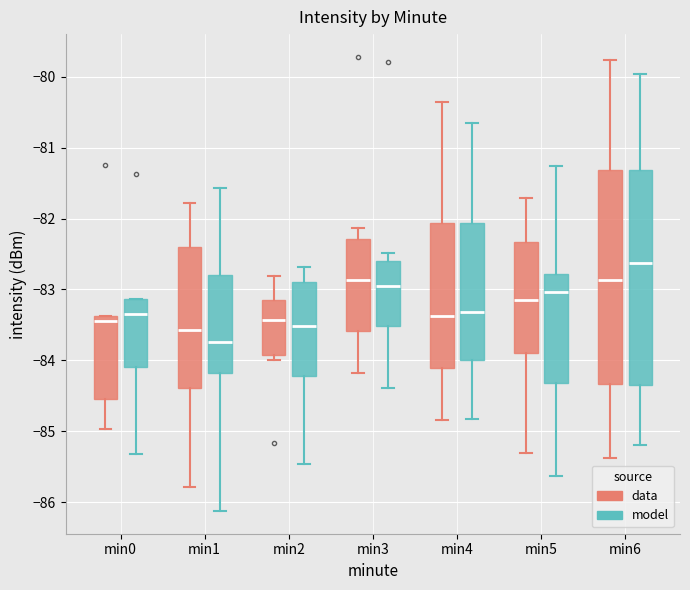

Reading left to right, read every box against the y-axis: the position of its median line, the range the box covers, and the ends of its whiskers. The values are not printed on the chart, so give them approximately, as read against the axis.

min0 (data): median -83.4 (just below the box's upper edge), box -84.5 to -83.4, whiskers -85.0 to -83.4
min0 (model): median -83.3, box -84.1 to -83.1, whiskers -85.3 to -83.1
min1 (data): median -83.6, box -84.4 to -82.4, whiskers -85.8 to -81.8
min1 (model): median -83.7, box -84.2 to -82.8, whiskers -86.1 to -81.6
min2 (data): median -83.4, box -83.9 to -83.1, whiskers -84.0 to -82.8
min2 (model): median -83.5, box -84.2 to -82.9, whiskers -85.5 to -82.7
min3 (data): median -82.9, box -83.6 to -82.3, whiskers -84.2 to -82.1
min3 (model): median -83.0, box -83.5 to -82.6, whiskers -84.4 to -82.5
min4 (data): median -83.4, box -84.1 to -82.1, whiskers -84.8 to -80.3
min4 (model): median -83.3, box -84.0 to -82.1, whiskers -84.8 to -80.7
min5 (data): median -83.1, box -83.9 to -82.3, whiskers -85.3 to -81.7
min5 (model): median -83.0, box -84.3 to -82.8, whiskers -85.6 to -81.3
min6 (data): median -82.9, box -84.3 to -81.3, whiskers -85.4 to -79.8
min6 (model): median -82.6, box -84.3 to -81.3, whiskers -85.2 to -80.0